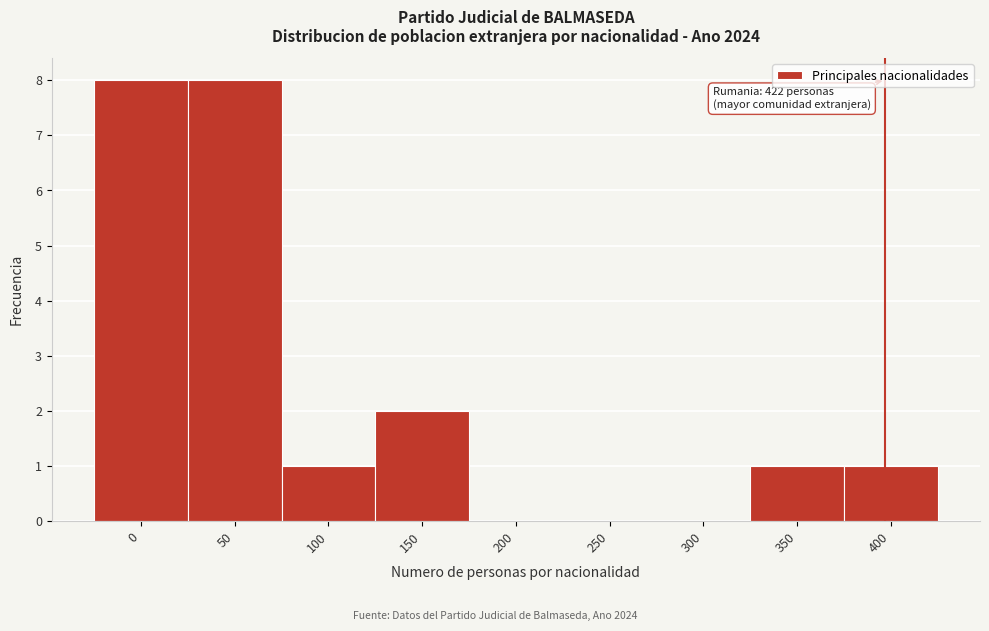

Reading left to right, list all the values displayed in this chart.

0=8	50=8	100=1	150=2	200=0	250=0	300=0	350=1	400=1